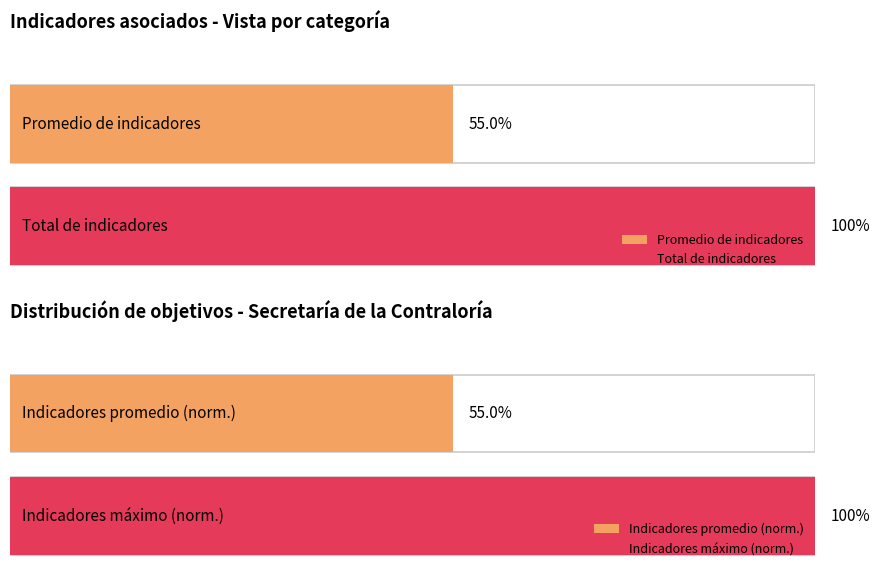

The chart shows a value of 3 at Objetivo 5. True or false?

False